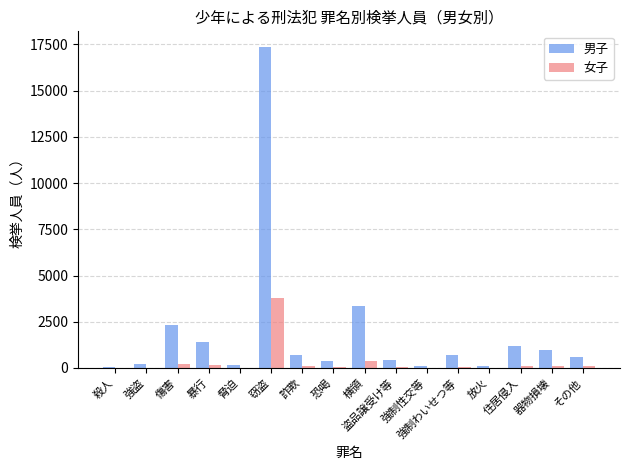

How many categories are shown in the chart?

16